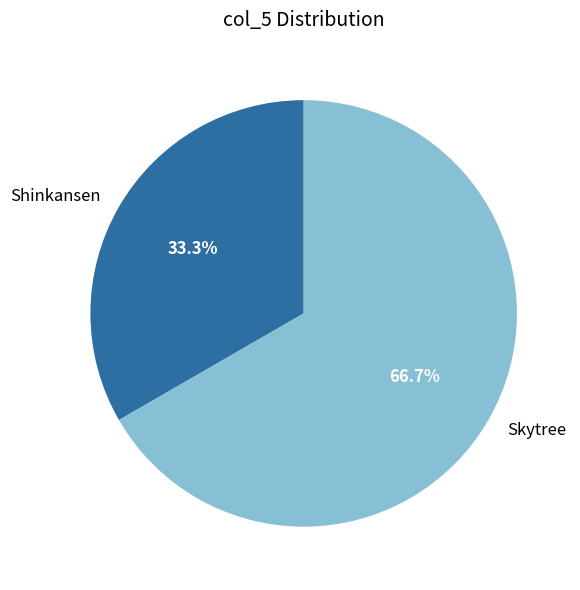

Combined, do Shinkansen and Skytree account for over 50%?

Yes